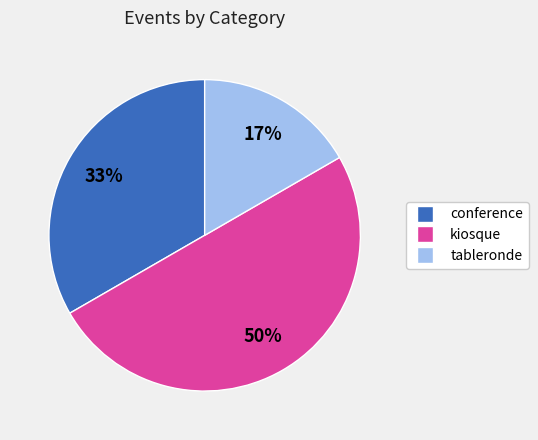

To the nearest percent, what is the average slice percentage?

33%